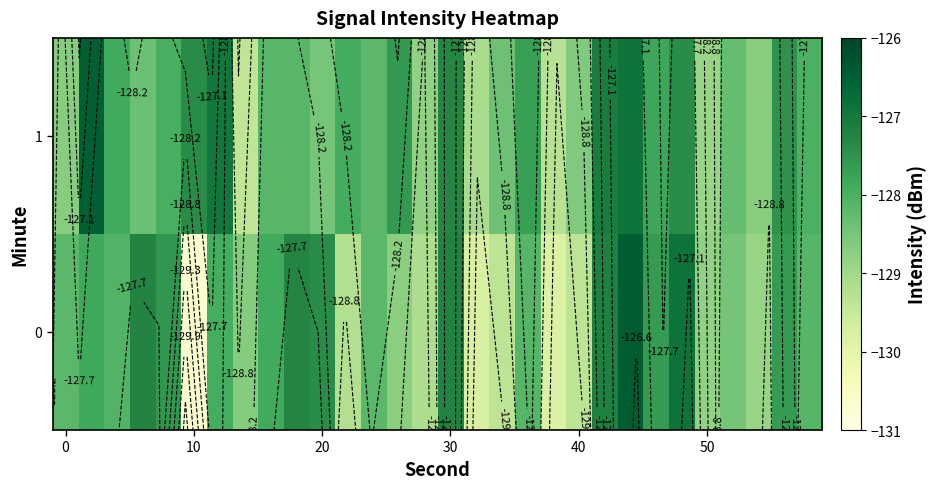

What is the total value across all series at 24?

-254.3